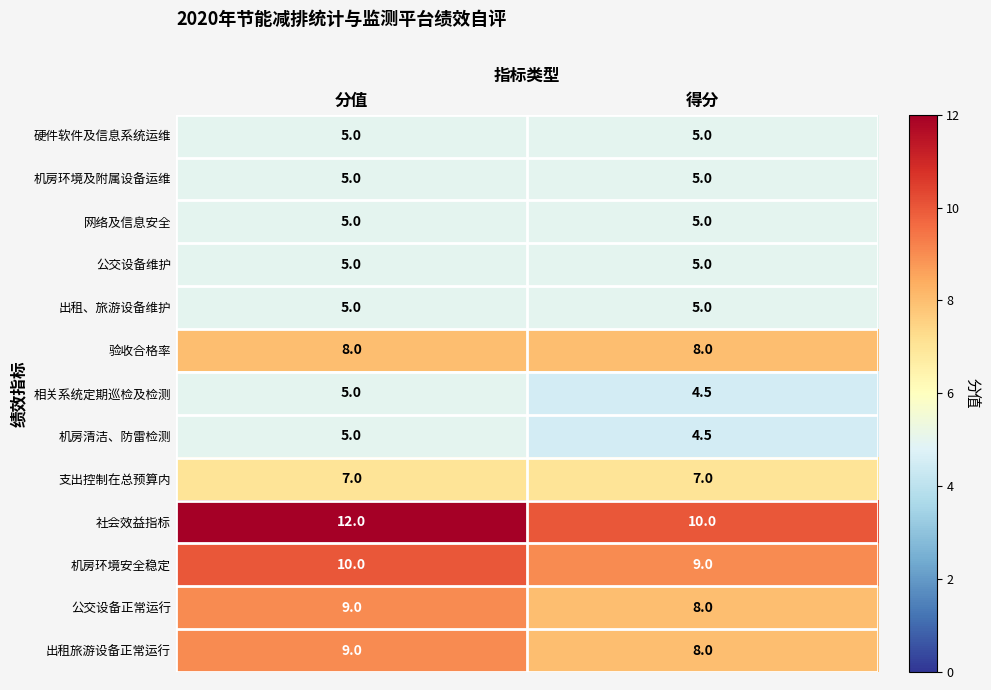

Which series has the largest total across all categories?

社会效益指标